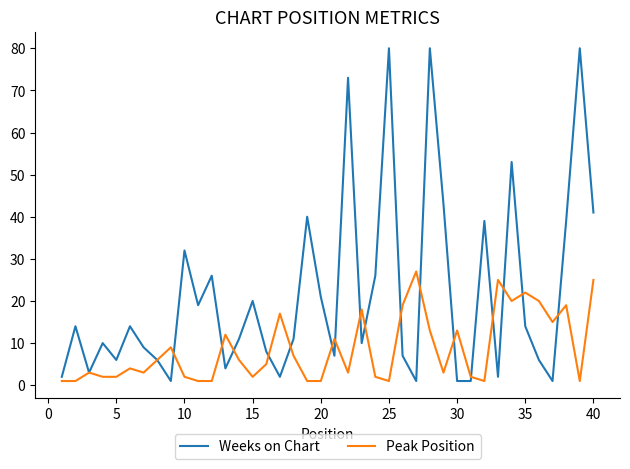

What is the average value of the Peak Position series?

9